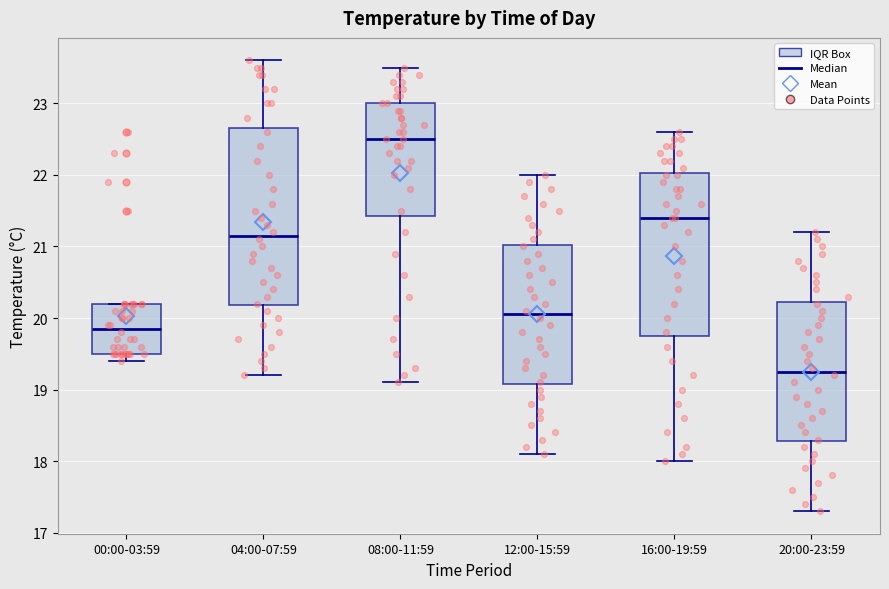

Where does the median line of the box for 16:00-19:59 sit on the y-axis? The values are not printed on the chart, so give them approximately, as read against the axis.

21.4